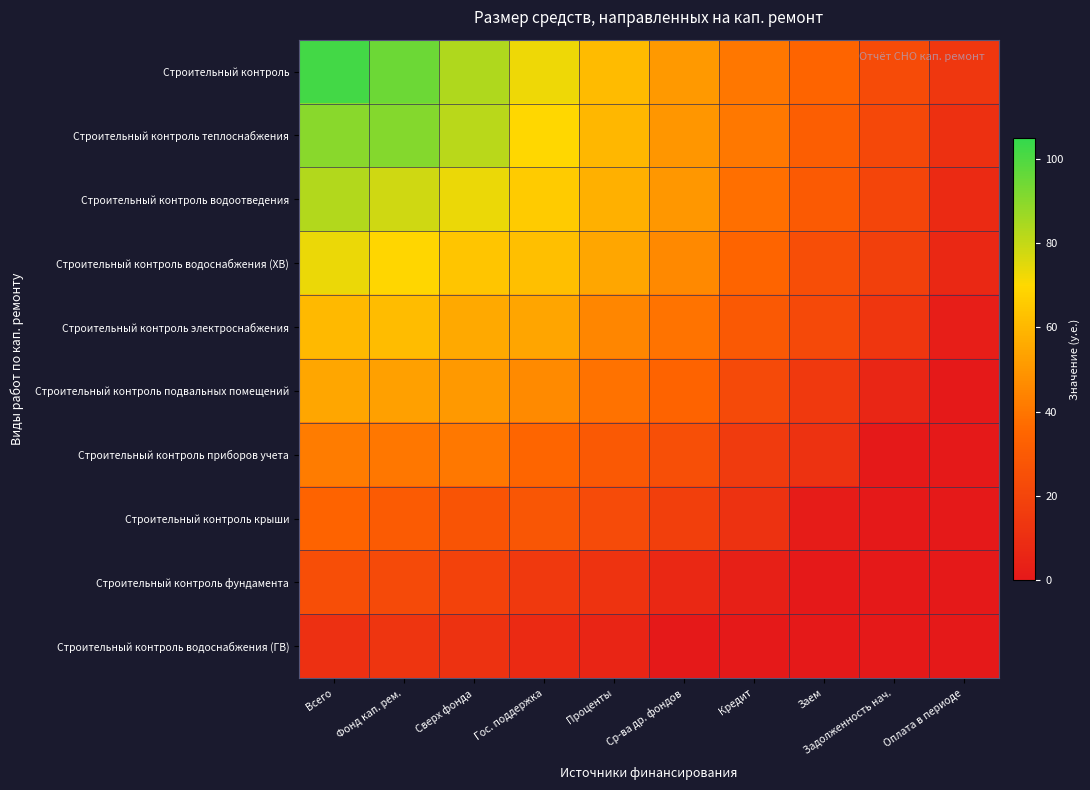

Reading right to left, extract all data points from this chart.

Строительный контроль: Оплата в периоде=13.5	Задолженность нач.=23.0	Заем=34.3	Кредит=40.3	Ср-ва др. фондов=50.8	Проценты=60.8	Гос. поддержка=73.0	Сверх фонда=83.7	Фонд кап. рем.=94.8	Всего=101.9
Строительный контроль теплоснабжения: Оплата в периоде=10.9	Задолженность нач.=21.5	Заем=31.9	Кредит=40.7	Ср-ва др. фондов=49.9	Проценты=59.7	Гос. поддержка=69.4	Сверх фонда=81.8	Фонд кап. рем.=90.7	Всего=90.1
Строительный контроль водоотведения: Оплата в периоде=8.0	Задолженность нач.=20.5	Заем=29.8	Кредит=37.8	Ср-ва др. фондов=50.1	Проценты=57.6	Гос. поддержка=65.8	Сверх фонда=73.2	Фонд кап. рем.=78.3	Всего=83.1
Строительный контроль водоснабжения (ХВ): Оплата в периоде=7.3	Задолженность нач.=18.0	Заем=24.3	Кредит=34.4	Ср-ва др. фондов=45.7	Проценты=54.8	Гос. поддержка=62.3	Сверх фонда=64.3	Фонд кап. рем.=69.2	Всего=73.0
Строительный контроль электроснабжения: Оплата в периоде=2.4	Задолженность нач.=13.3	Заем=22.0	Кредит=29.4	Ср-ва др. фондов=39.3	Проценты=44.7	Гос. поддержка=54.5	Сверх фонда=55.5	Фонд кап. рем.=61.2	Всего=60.6
Строительный контроль подвальных помещений: Оплата в периоде=-1.3	Задолженность нач.=5.9	Заем=15.0	Кредит=22.3	Ср-ва др. фондов=33.9	Проценты=39.0	Гос. поддержка=46.2	Сверх фонда=50.8	Фонд кап. рем.=52.9	Всего=54.8
Строительный контроль приборов учета: Оплата в периоде=-3.2	Задолженность нач.=0.4	Заем=11.8	Кредит=15.9	Ср-ва др. фондов=24.6	Проценты=29.3	Гос. поддержка=34.7	Сверх фонда=40.9	Фонд кап. рем.=40.5	Всего=41.9
Строительный контроль крыши: Оплата в периоде=-13.4	Задолженность нач.=-4.5	Заем=1.4	Кредит=11.7	Ср-ва др. фондов=17.6	Проценты=22.9	Гос. поддержка=27.9	Сверх фонда=27.2	Фонд кап. рем.=30.3	Всего=33.9
Строительный контроль фундамента: Оплата в периоде=-18.1	Задолженность нач.=-8.7	Заем=-3.1	Кредит=3.6	Ср-ва др. фондов=7.3	Проценты=12.1	Гос. поддержка=14.9	Сверх фонда=19.2	Фонд кап. рем.=22.5	Всего=24.3
Строительный контроль водоснабжения (ГВ): Оплата в периоде=-26.7	Задолженность нач.=-20.3	Заем=-11.9	Кредит=-5.6	Ср-ва др. фондов=-0.5	Проценты=5.4	Гос. поддержка=7.9	Сверх фонда=11.6	Фонд кап. рем.=13.0	Всего=10.6